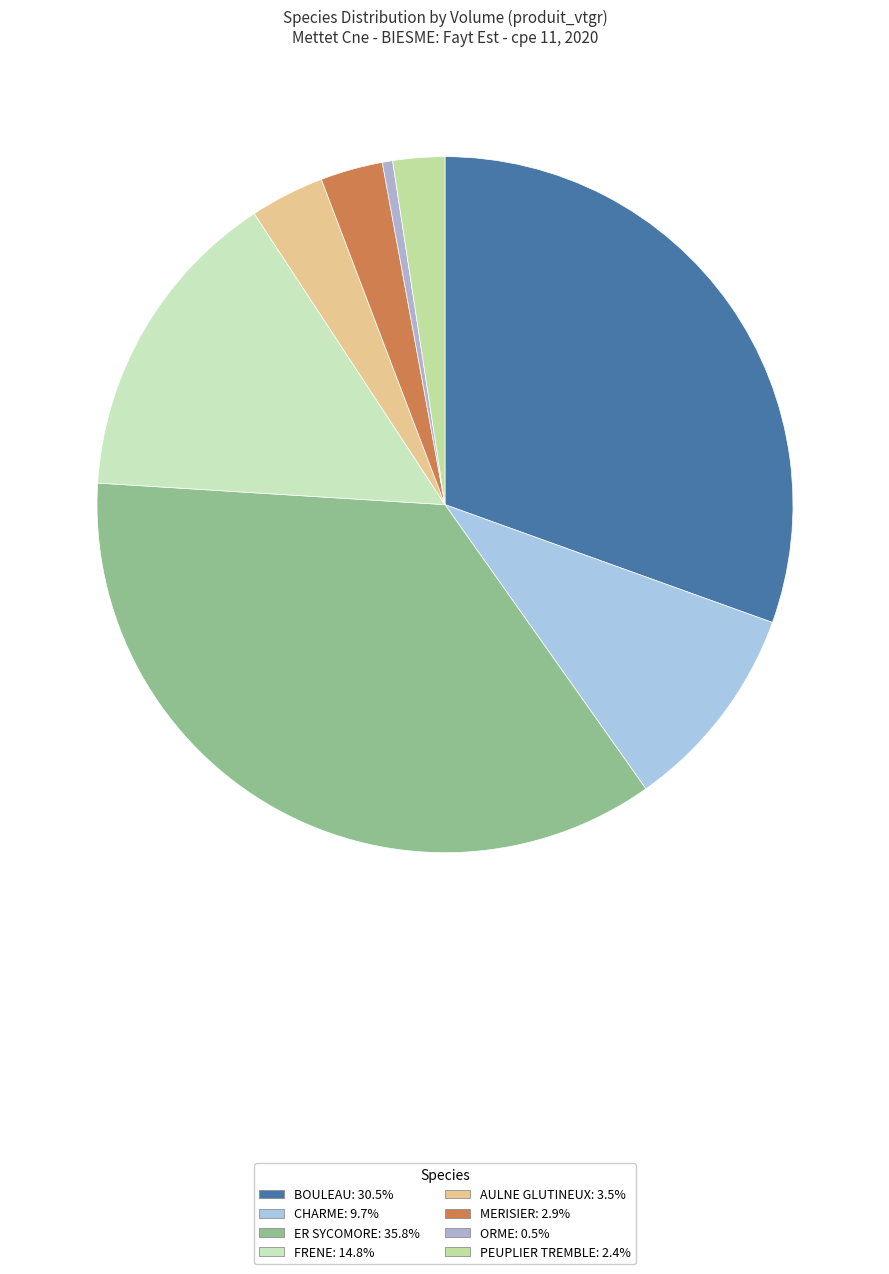

How many slices are in this pie chart?

8